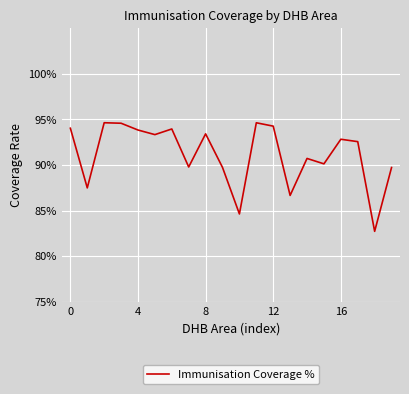

How many interior local peaks (higher than both neighbors) does the data have?

6